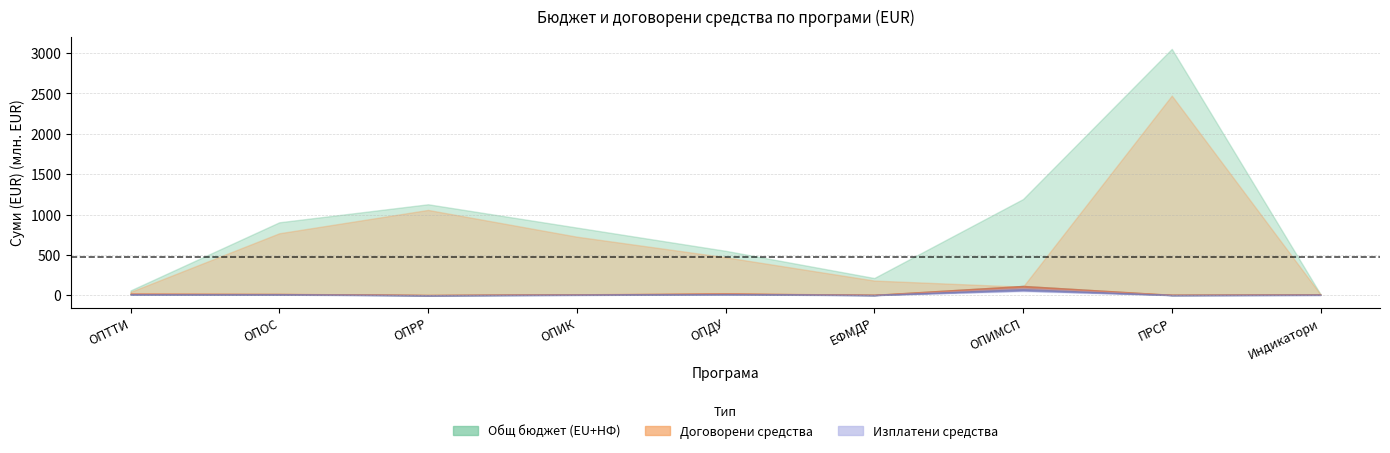

What position from the right is ОПТТИ?

9